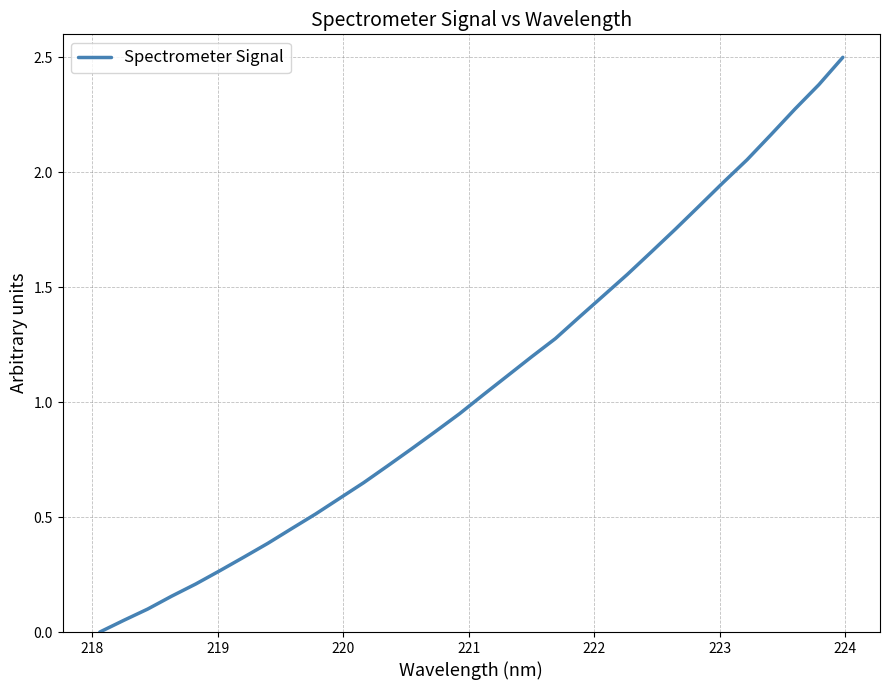

What is the difference between the maximum and minimum values?

2.5